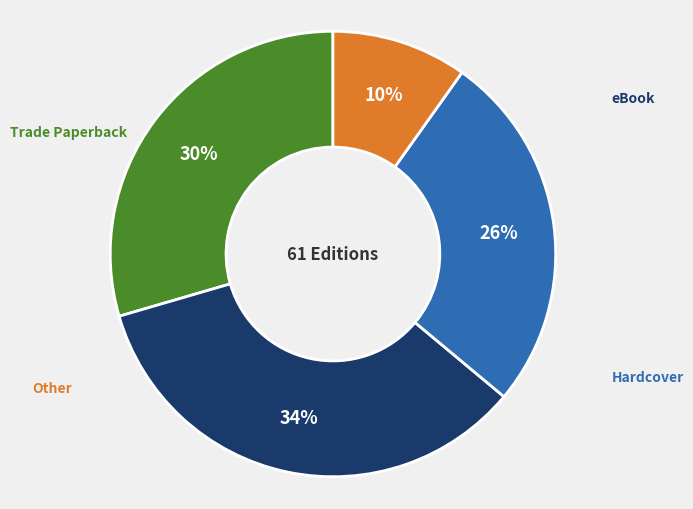

Is there any slice that represents more than half of the pie?

No